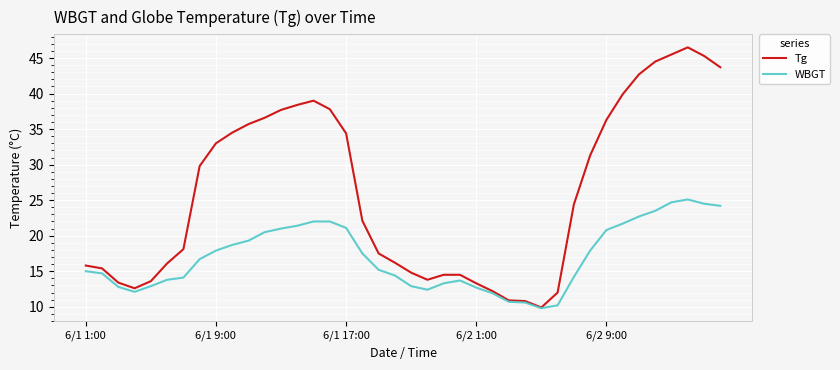

What is the smallest value displayed?

9.8